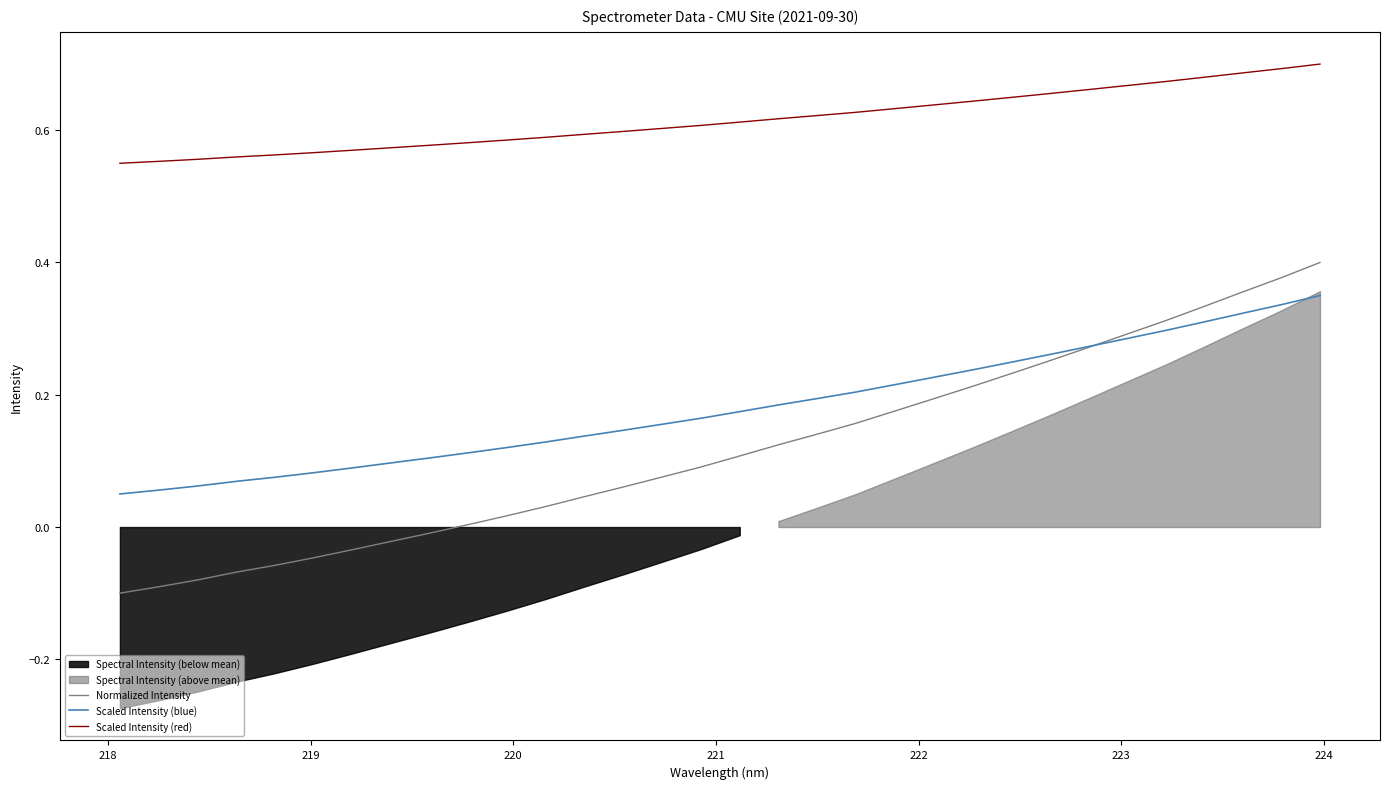

True or false: Normalized Intensity and Scaled Intensity (red) cross at least once.

False